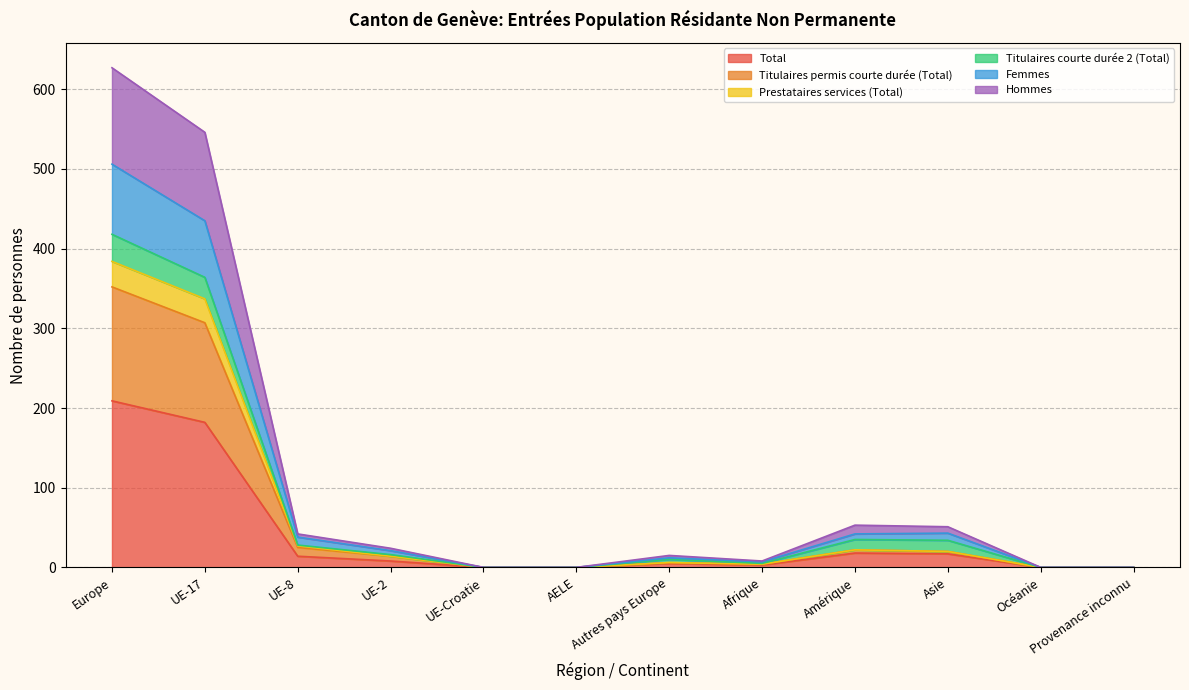

True or false: Femmes and Prestataires services (Total) intersect in this chart.

False